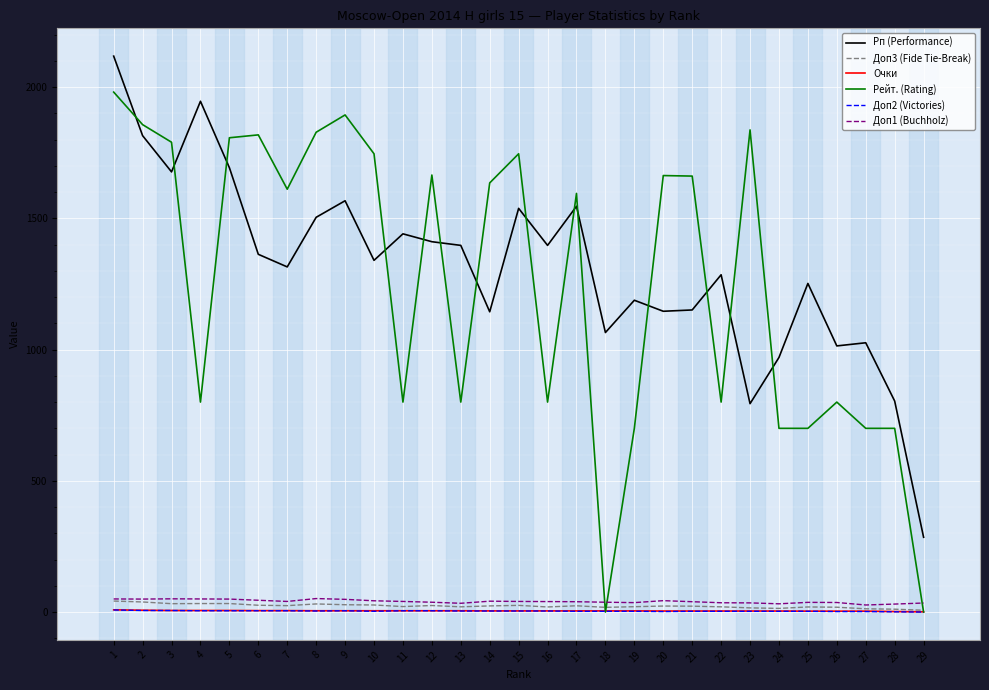

Which series has the largest range (max minus min)?

Рейт. (Rating)